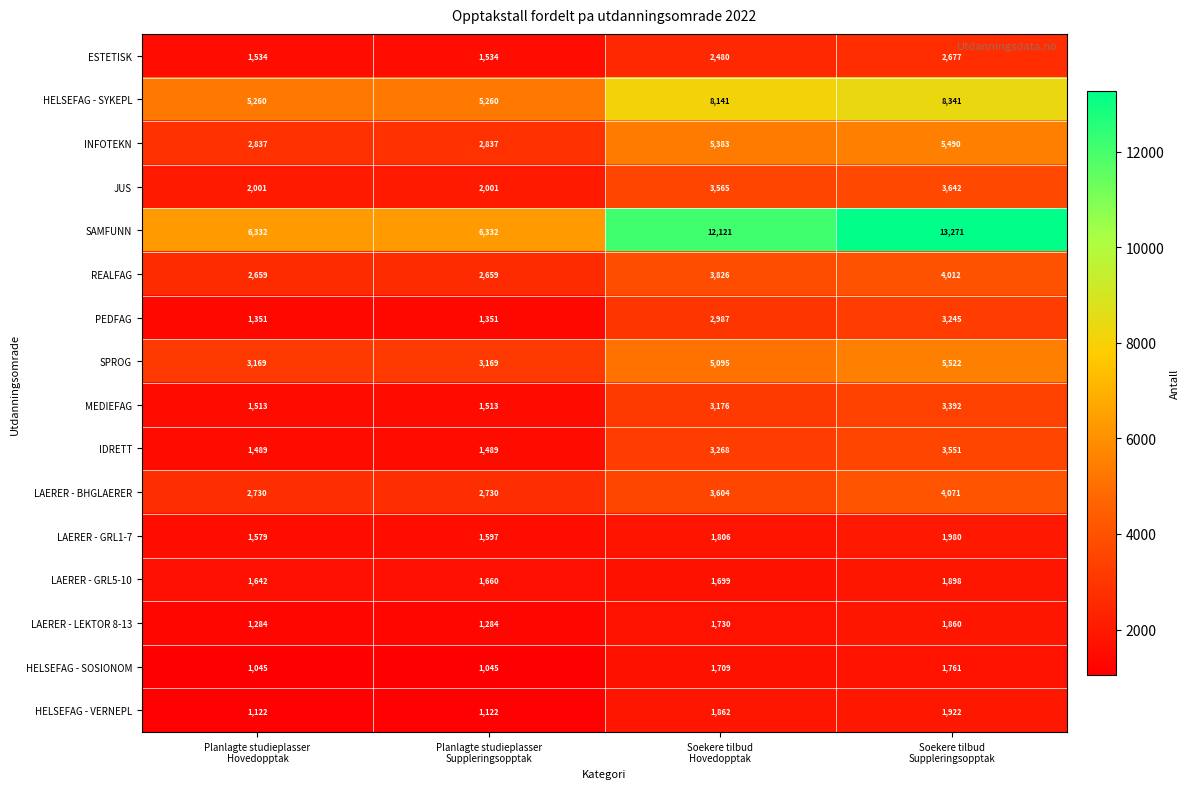

Count the LAERER - LEKTOR 8-13 values in the range 1284 to 1860.

4